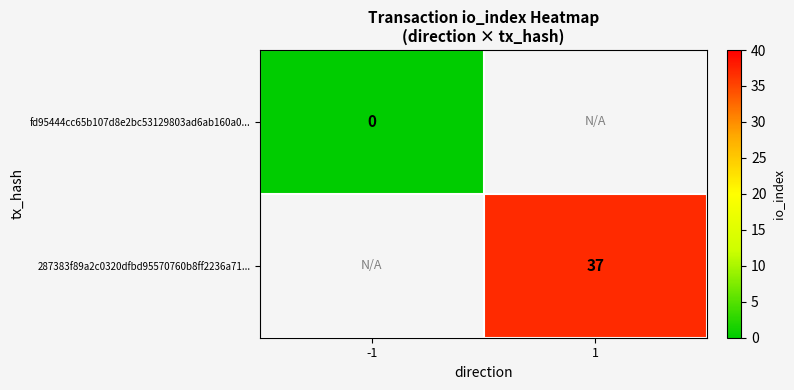

True or false: 287383f89a2c0320dfbd95570760b8ff2236a71... has a value of 37 at 1.

True